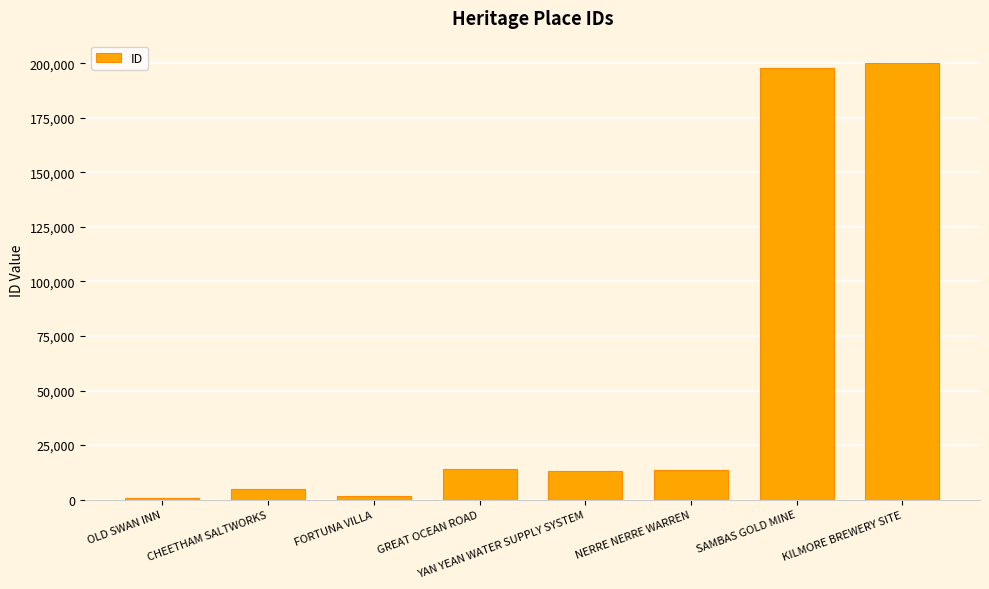

Count the number of categories in the chart.

8